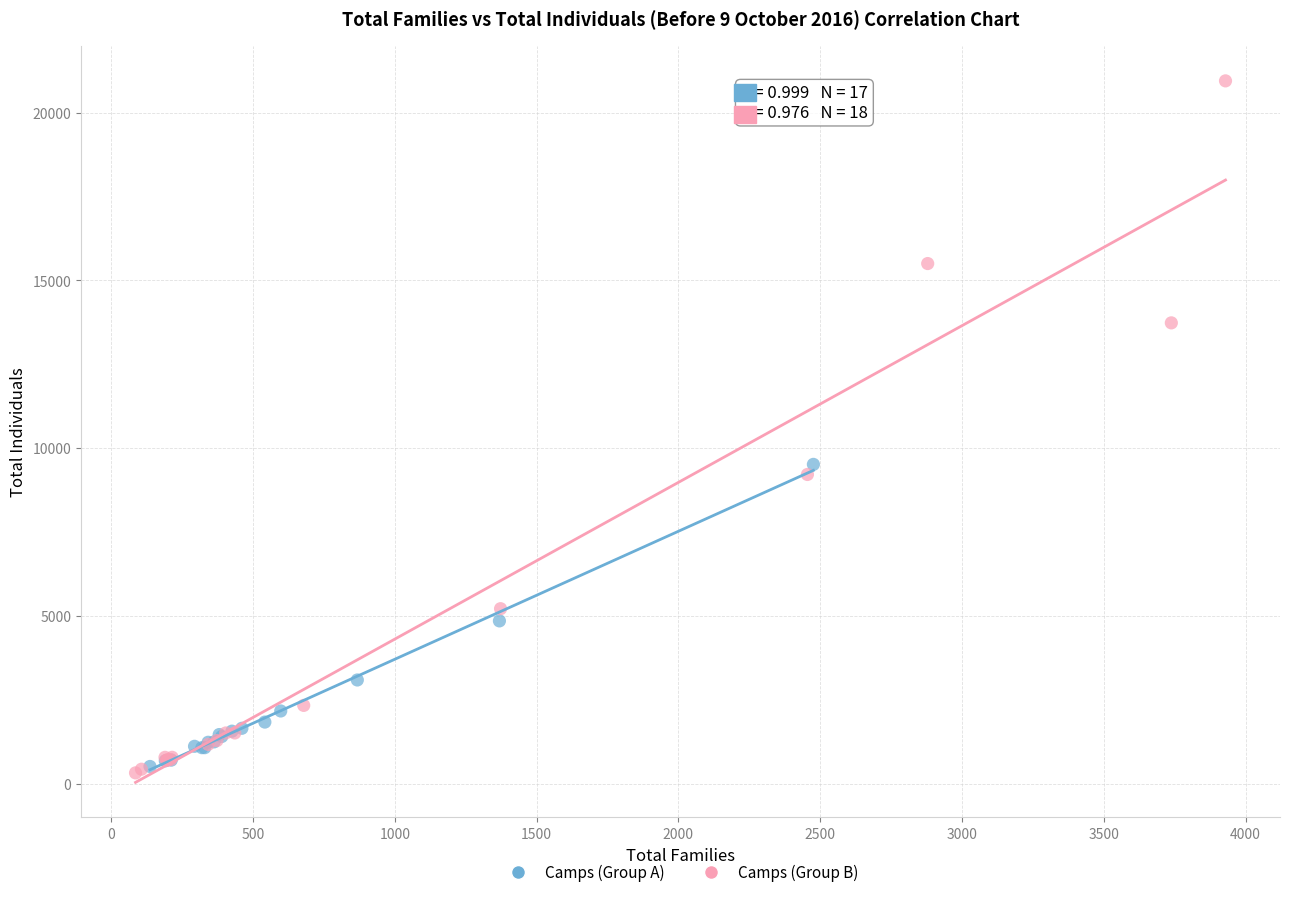

Which series has the widest spread of Y values?

Camps (Group B)